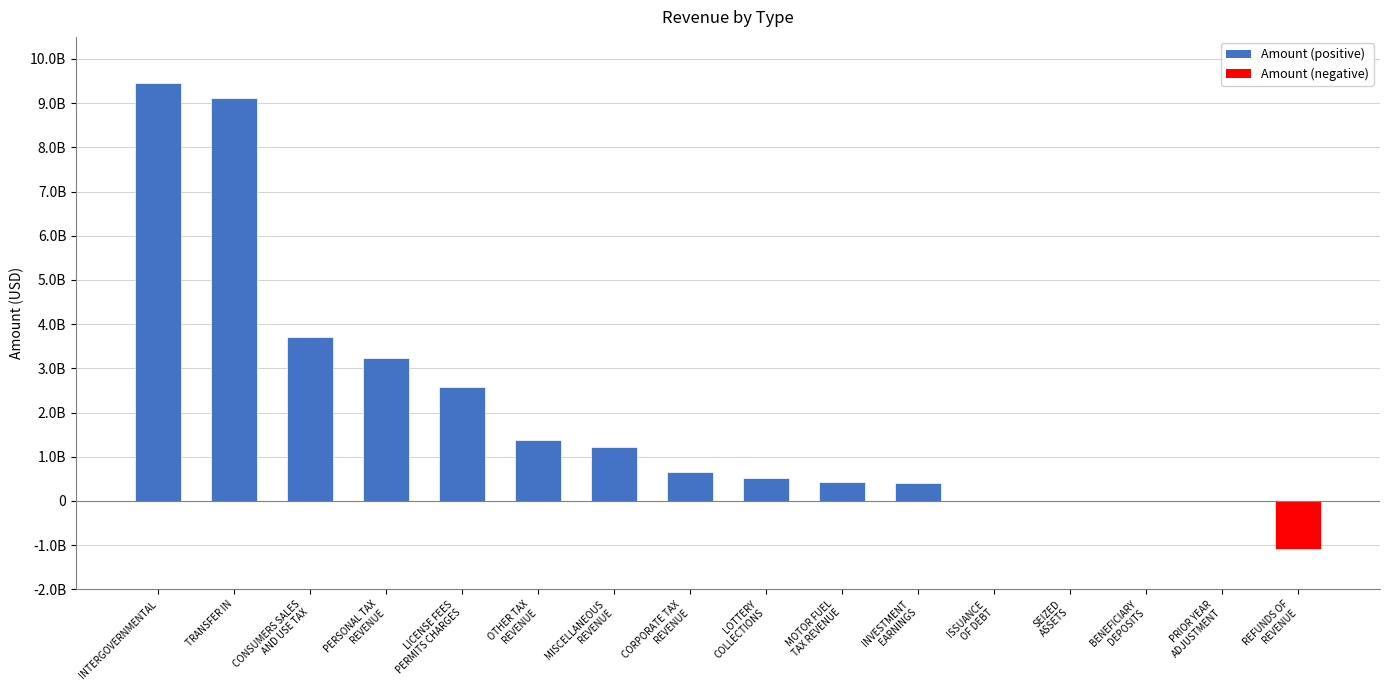

At which category does the chart reach its minimum across all series?

REFUNDS OF
REVENUE